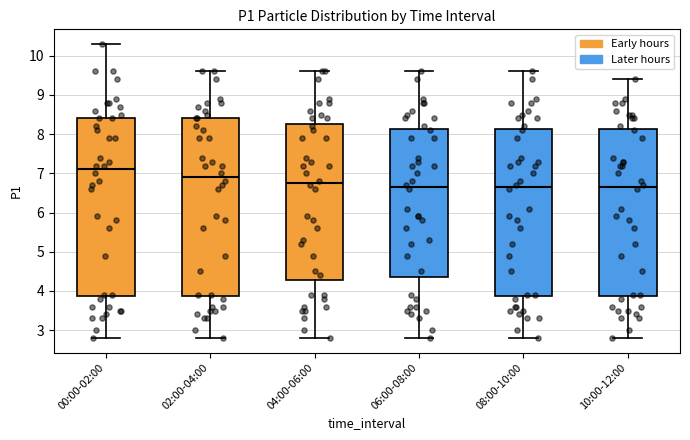

Reading left to right, transcribe this box plot: for each box, give where its median line is, the range the box spans, and where its two whiskers end, as read against the y-axis. The values are not printed on the chart, so give them approximately, as read against the axis.

00:00-02:00: median 7.1, box 3.9 to 8.4, whiskers 2.8 to 10.3
02:00-04:00: median 6.9, box 3.9 to 8.4, whiskers 2.8 to 9.6
04:00-06:00: median 6.8, box 4.3 to 8.3, whiskers 2.8 to 9.6
06:00-08:00: median 6.7, box 4.4 to 8.1, whiskers 2.8 to 9.6
08:00-10:00: median 6.7, box 3.9 to 8.1, whiskers 2.8 to 9.6
10:00-12:00: median 6.7, box 3.9 to 8.1, whiskers 2.8 to 9.4